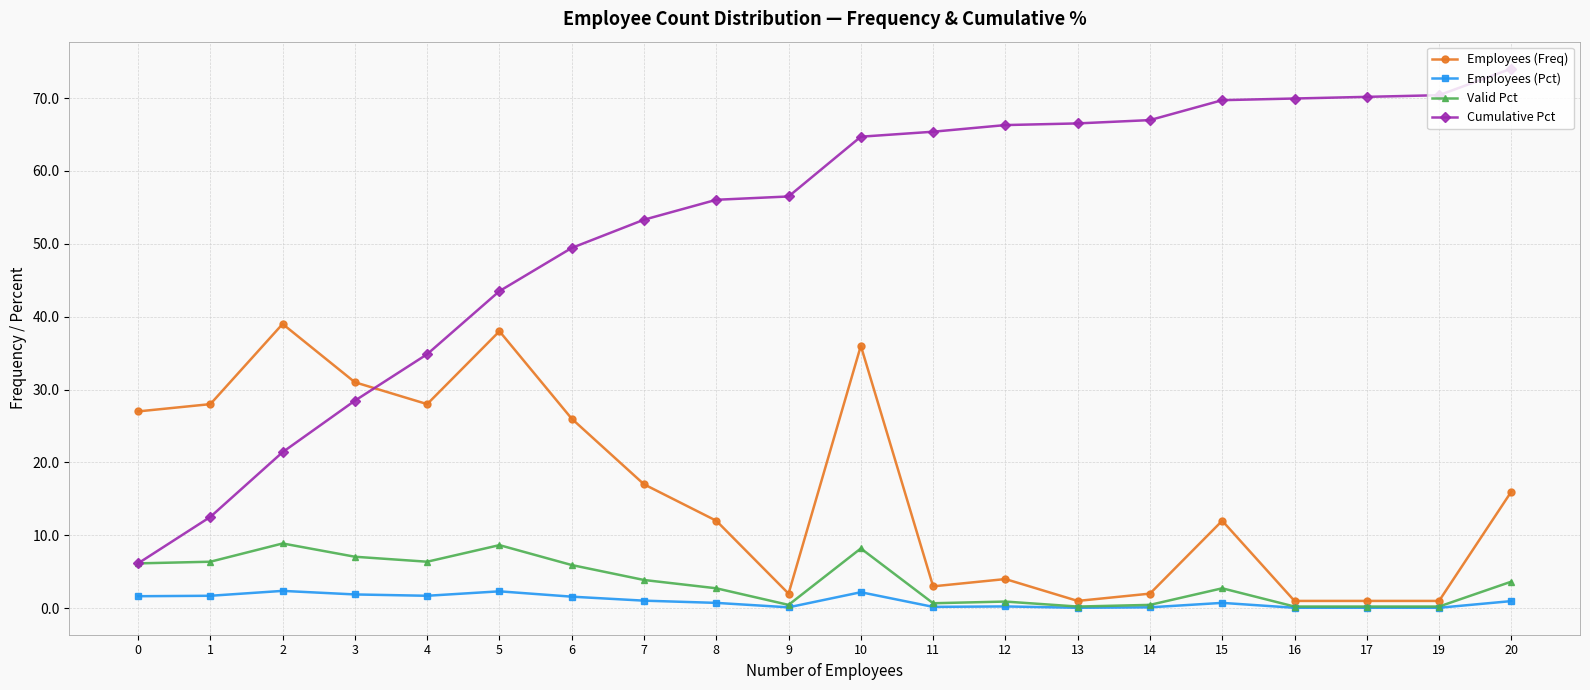

True or false: Employees (Pct) has a value of 0.1 at 19.

True